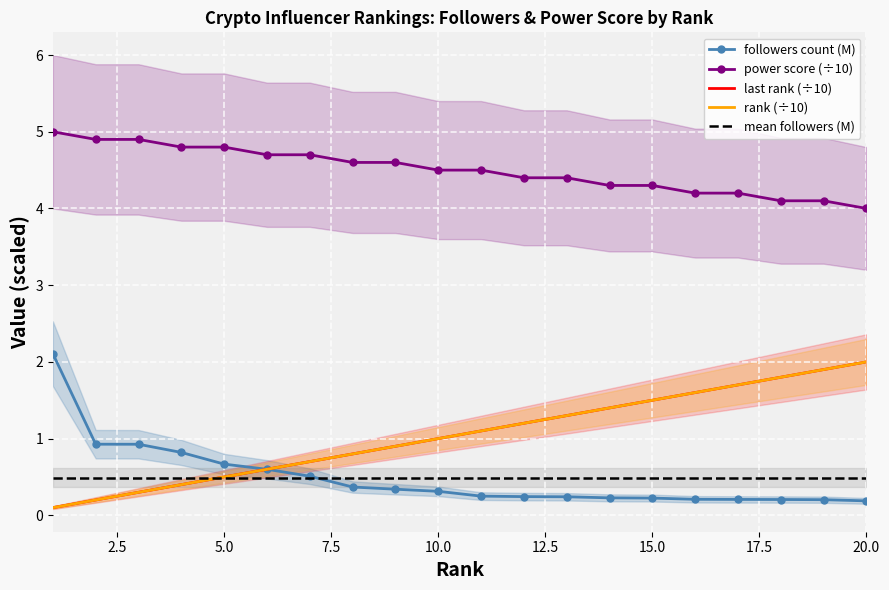

True or false: rank (÷10) and last rank (÷10) intersect in this chart.

False